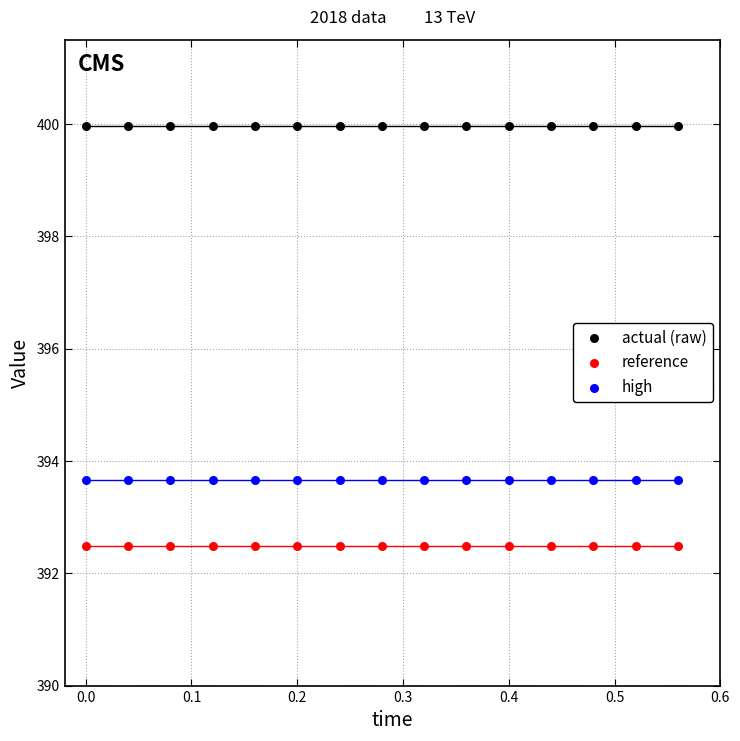

What are all the series names shown in the legend?

actual (raw), reference, high